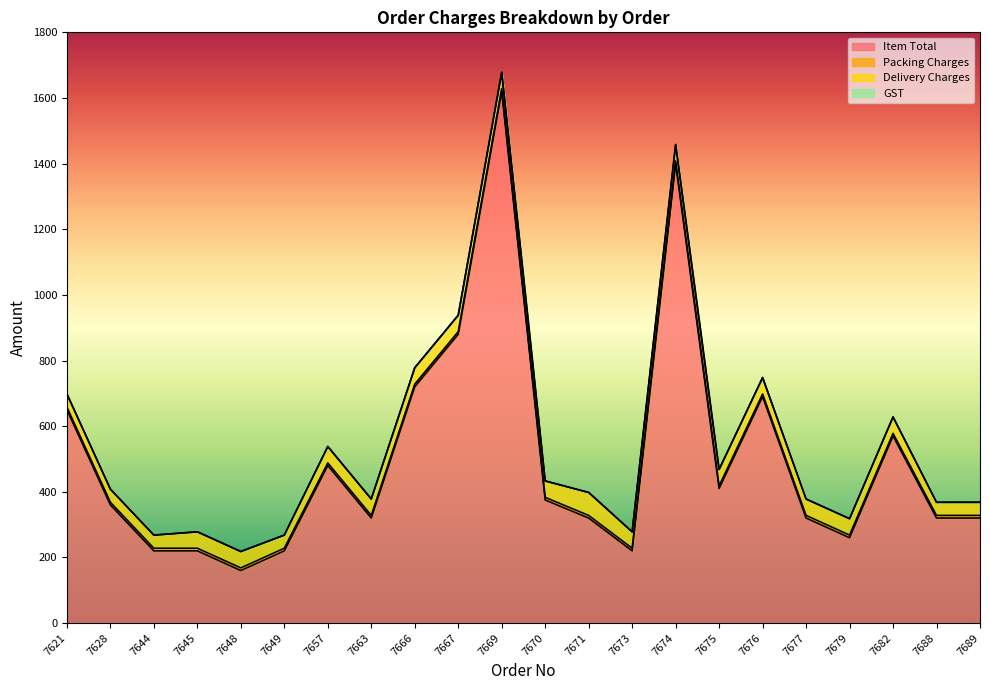

List the series in order of their peak value, lowest first.

GST, Packing Charges, Delivery Charges, Item Total